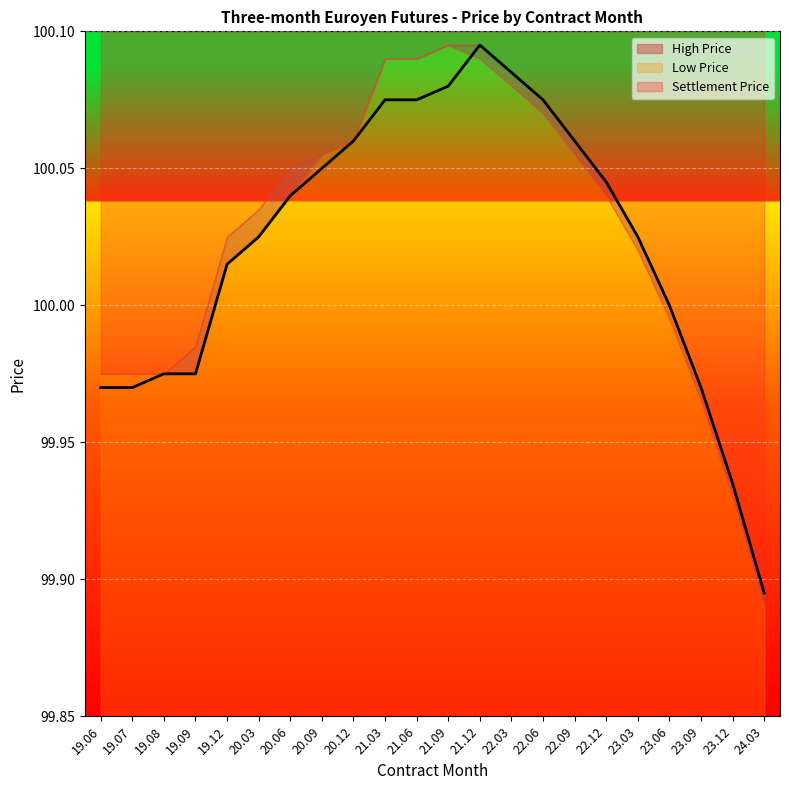

Reading left to right, transcribe all the data shown in this chart.

Settlement Price: 100.0	100.0	100.0	100.0	100.0	100.0	100.0	100.0	100.1	100.1	100.1	100.1	100.1	100.1	100.1	100.1	100.0	100.0	100.0	100.0	99.9	99.9
High Price: 100.0	100.0	100.0	100.0	100.0	100.0	100.0	100.1	100.1	100.1	100.1	100.1	100.1	100.1	100.1	100.1	100.0	100.0	100.0	100.0	99.9	99.9
Low Price: 100.0	100.0	100.0	100.0	100.0	100.0	100.0	100.1	100.1	100.1	100.1	100.1	100.1	100.1	100.1	100.1	100.0	100.0	100.0	100.0	99.9	99.9